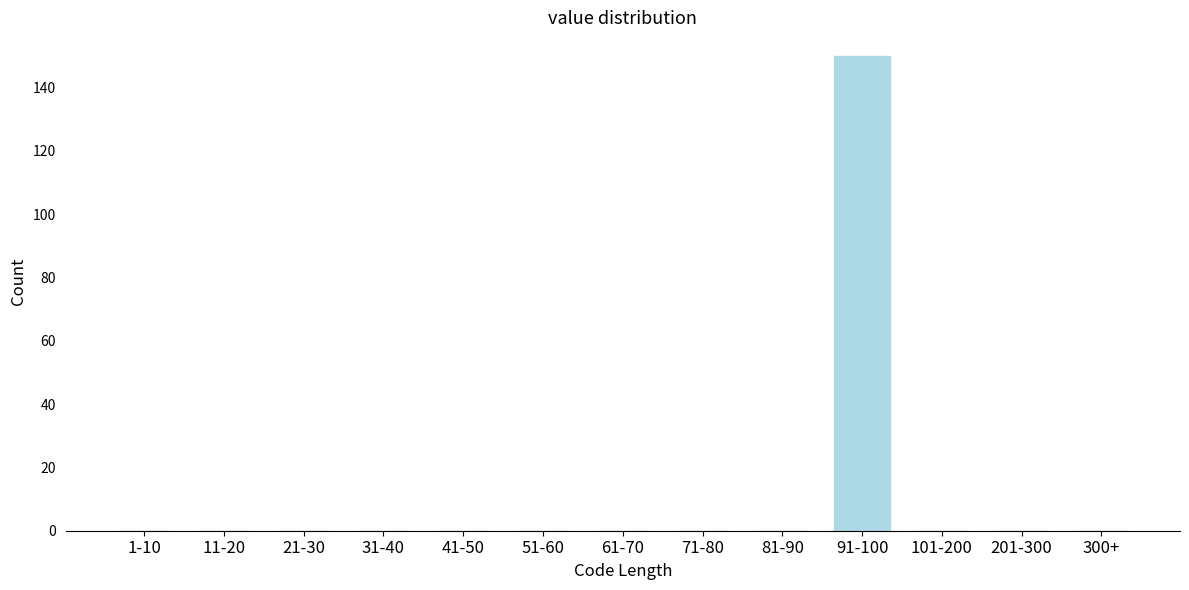

Reading left to right, transcribe all the data shown in this chart.

1-10=0	11-20=0	21-30=0	31-40=0	41-50=0	51-60=0	61-70=0	71-80=0	81-90=0	91-100=150	101-200=0	201-300=0	300+=0